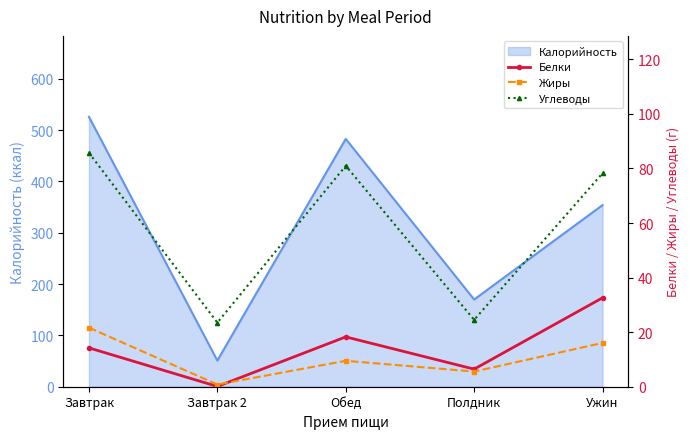

What position from the right is Завтрак 2?

4